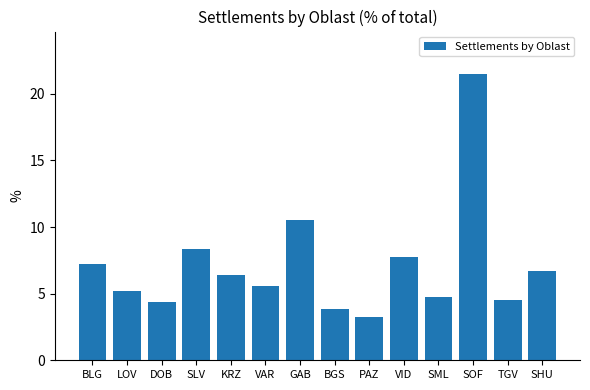

Between TGV and SML, which is larger?

SML